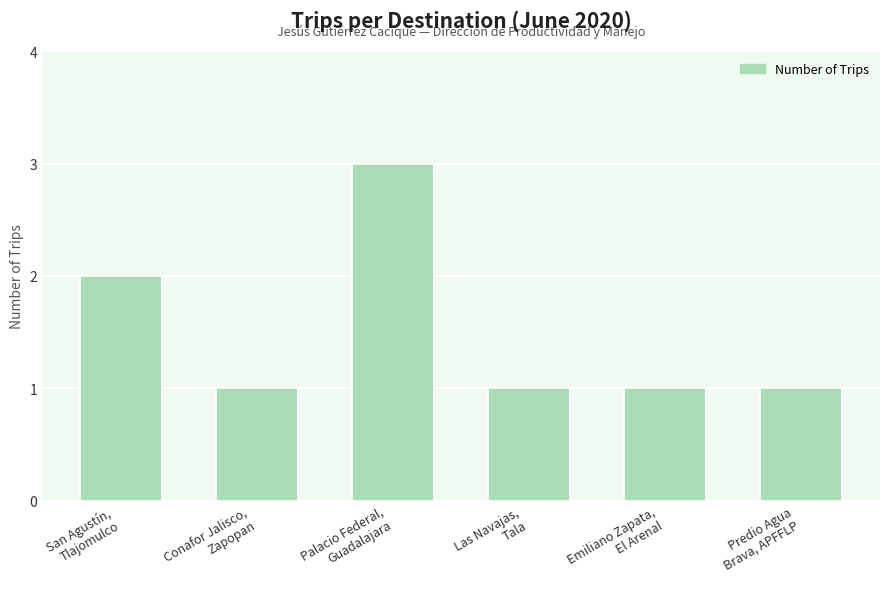

How many values are between 1 and 2?

5